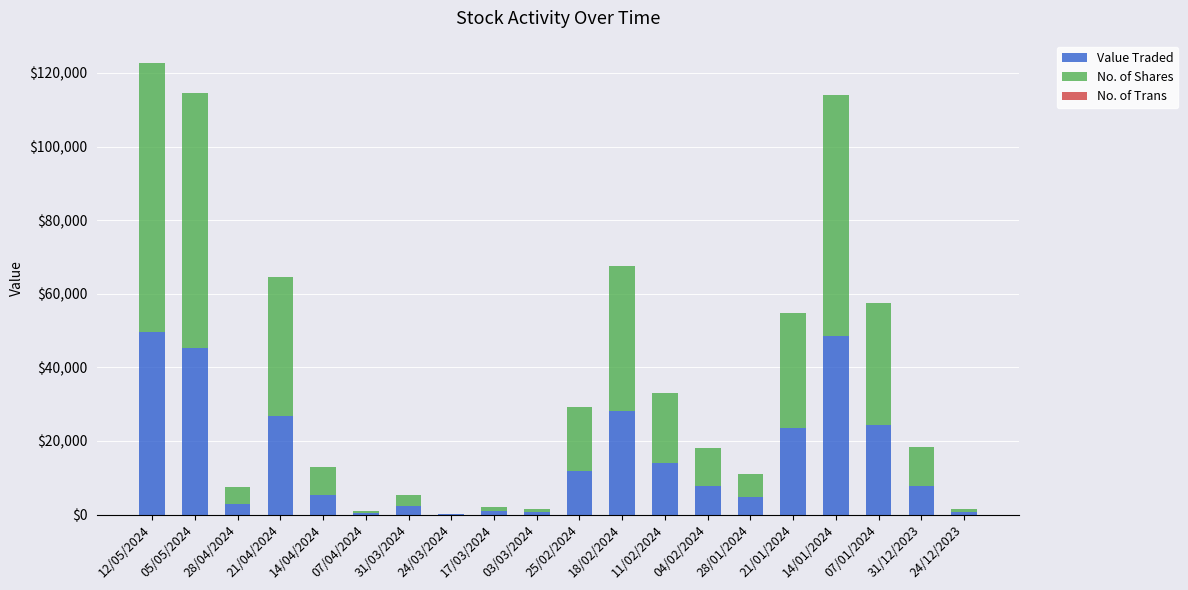

Are the bars horizontal?

No